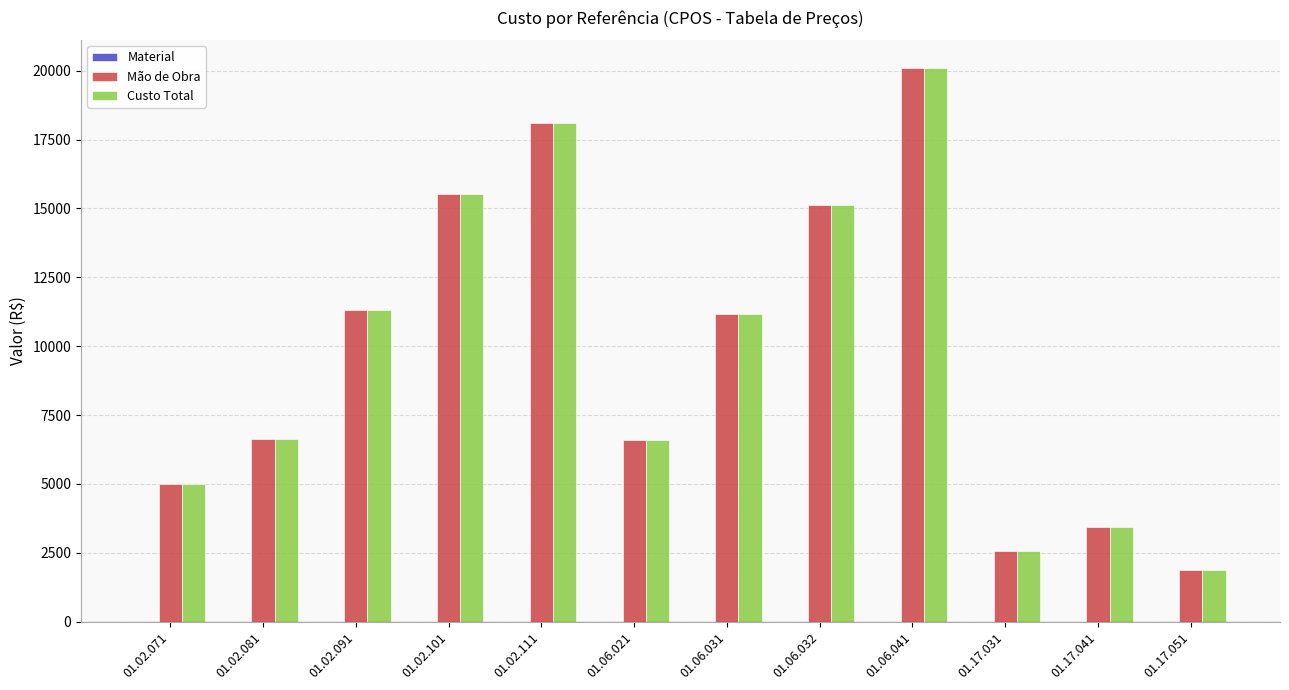

At which category is the sum across all series the highest?

01.06.041